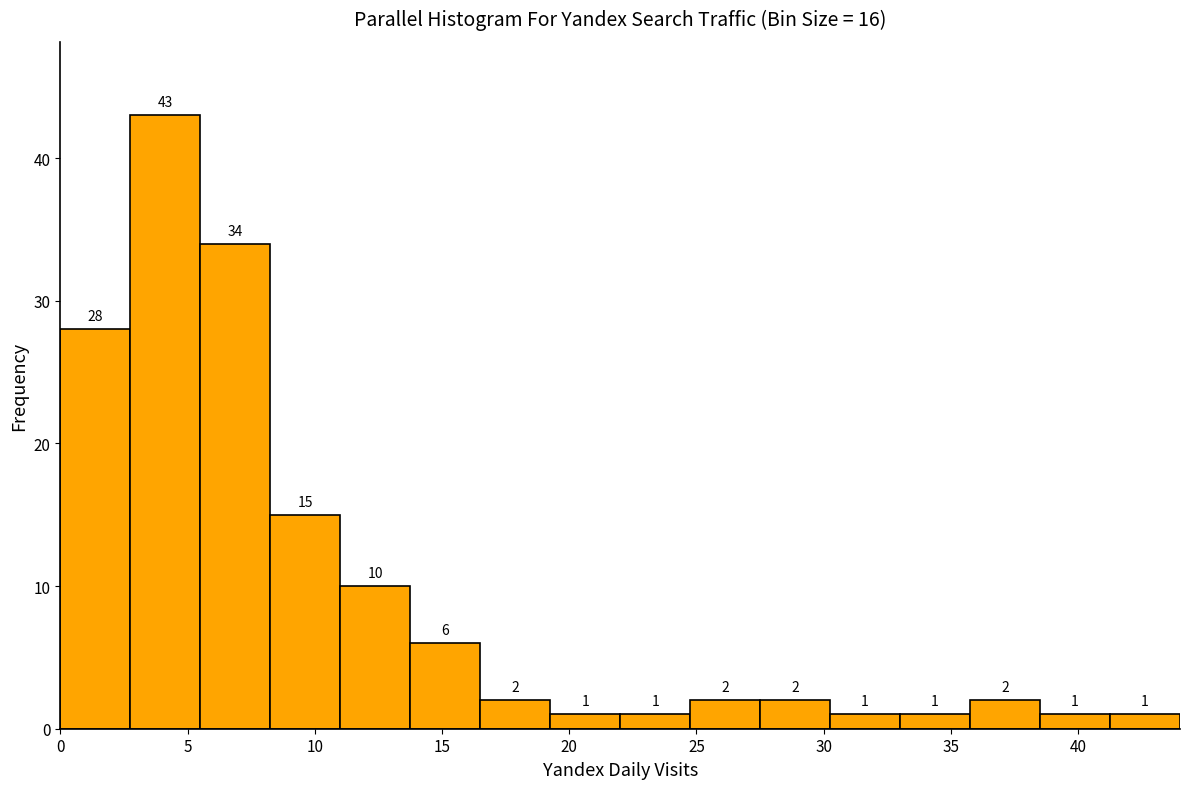

What is the height of the bar covering 27.50 to 30.25 on the x-axis? The bar edges are not printed on the chart, so give them approximately, as read against the axis.

2